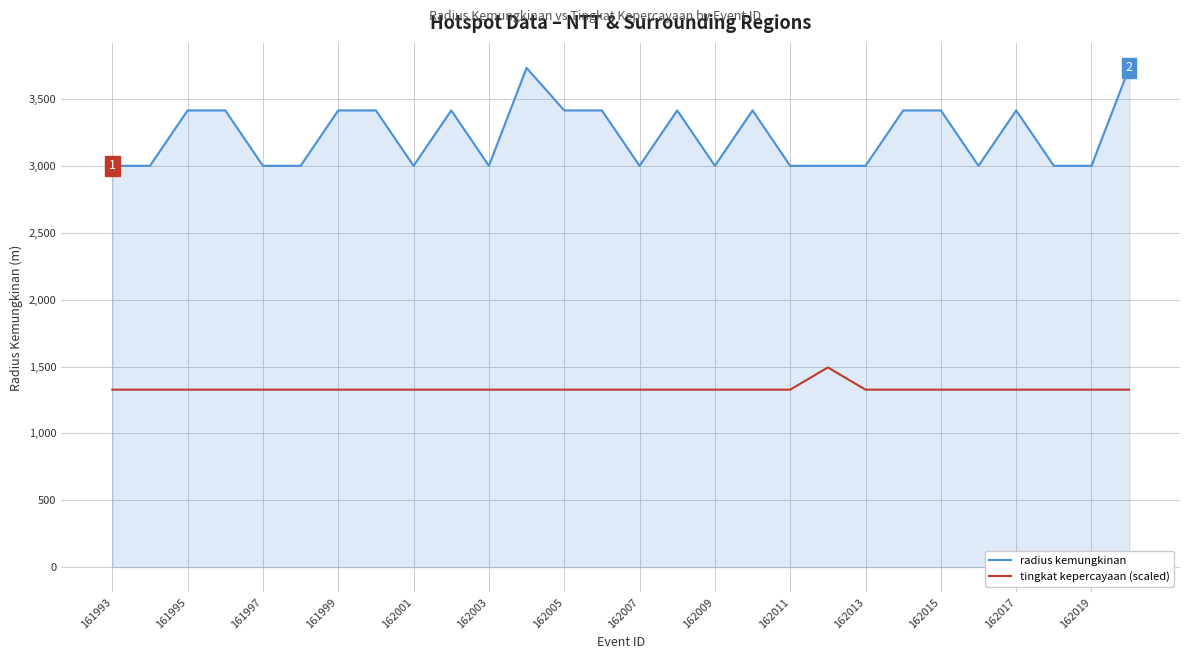

Count the number of data series in this chart.

2